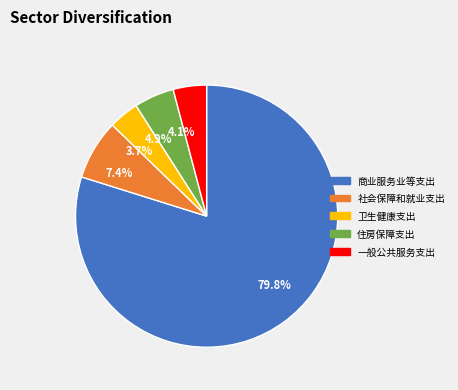

Which slice is the largest?

商业服务业等支出